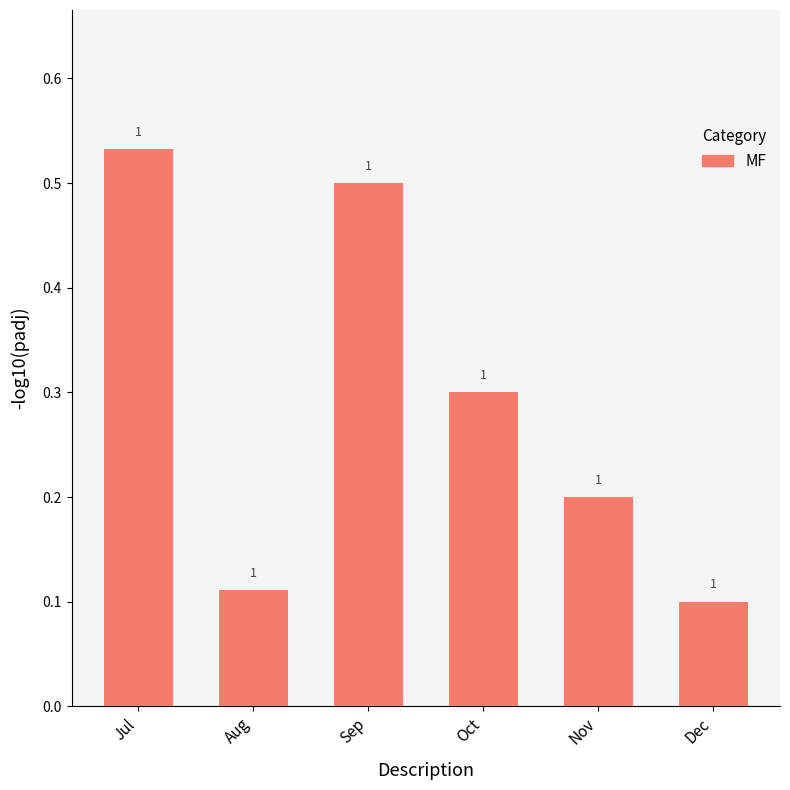

Does the chart contain any negative values?

No